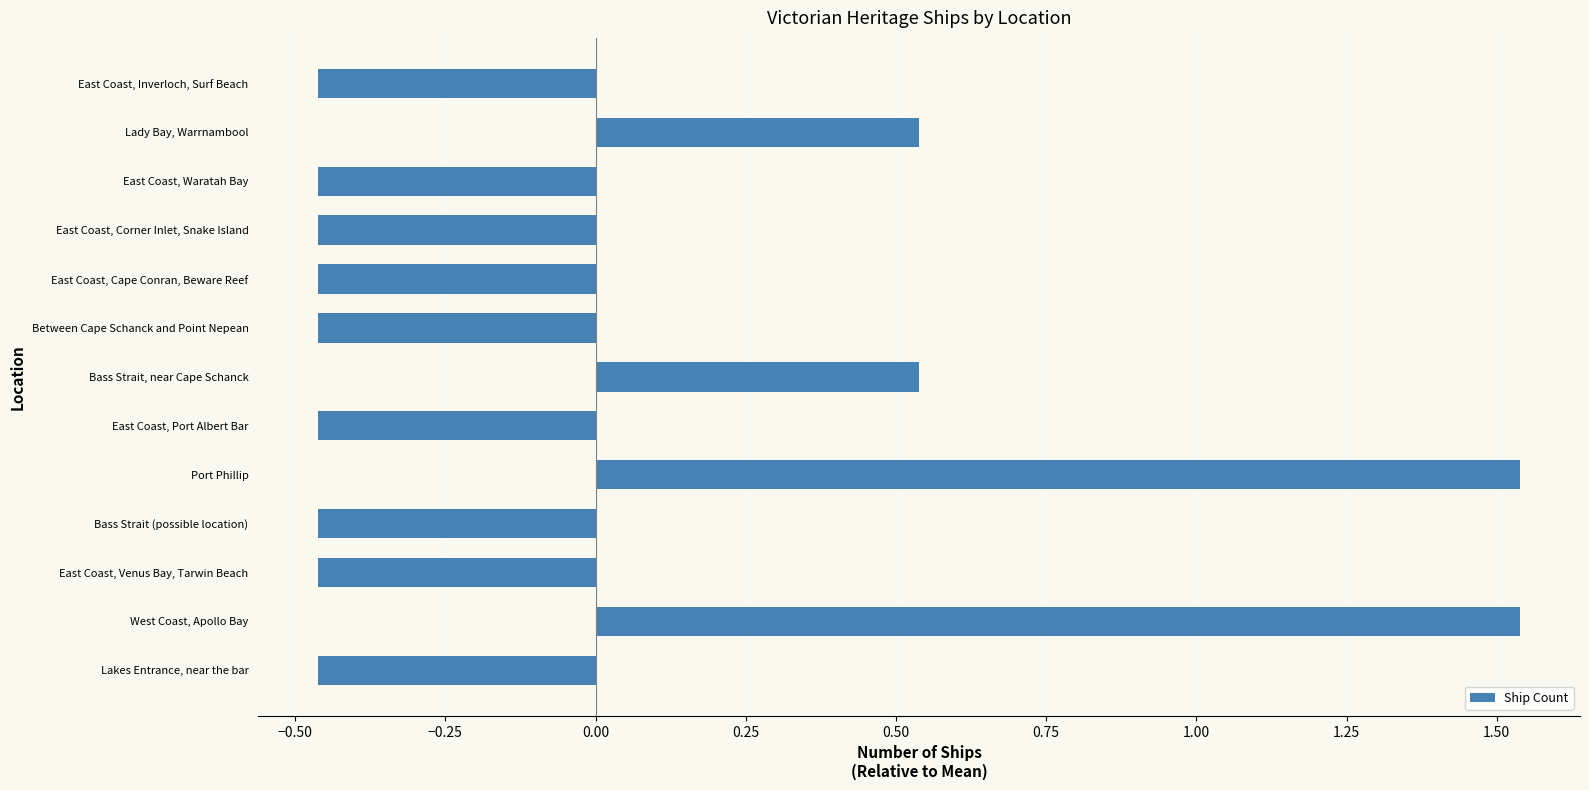

Count the values in the range 0 to 1.

2